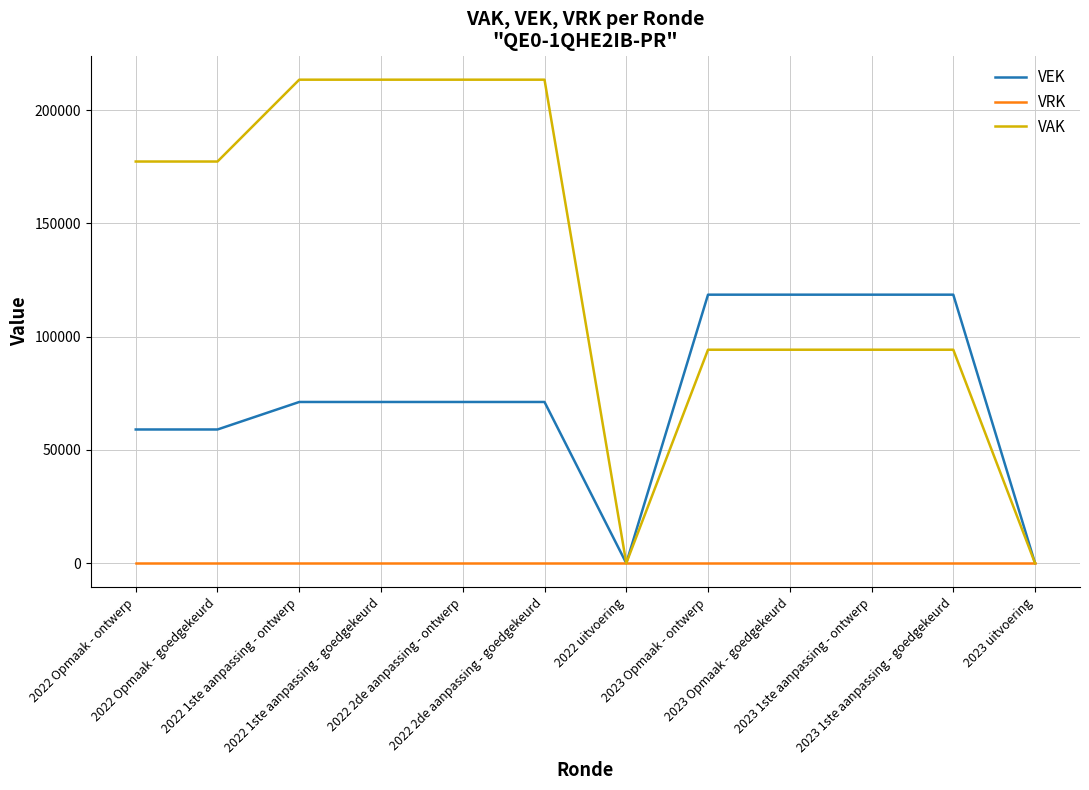

What are all the series names shown in the legend?

VEK, VRK, VAK